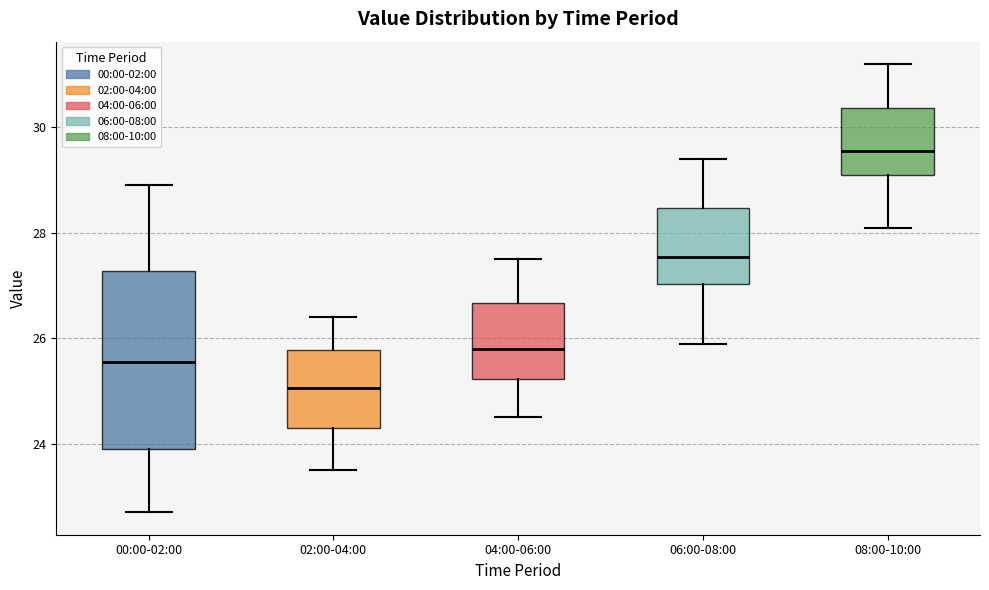

Reading left to right, read every box against the y-axis: the position of its median line, the range the box covers, and the ends of its whiskers. The values are not printed on the chart, so give them approximately, as read against the axis.

00:00-02:00: median 25.6, box 24.0 to 27.2, whiskers 22.8 to 29.0
02:00-04:00: median 25.0, box 24.4 to 25.8, whiskers 23.6 to 26.4
04:00-06:00: median 25.8, box 25.2 to 26.6, whiskers 24.6 to 27.6
06:00-08:00: median 27.6, box 27.0 to 28.4, whiskers 26.0 to 29.4
08:00-10:00: median 29.6, box 29.2 to 30.4, whiskers 28.2 to 31.2